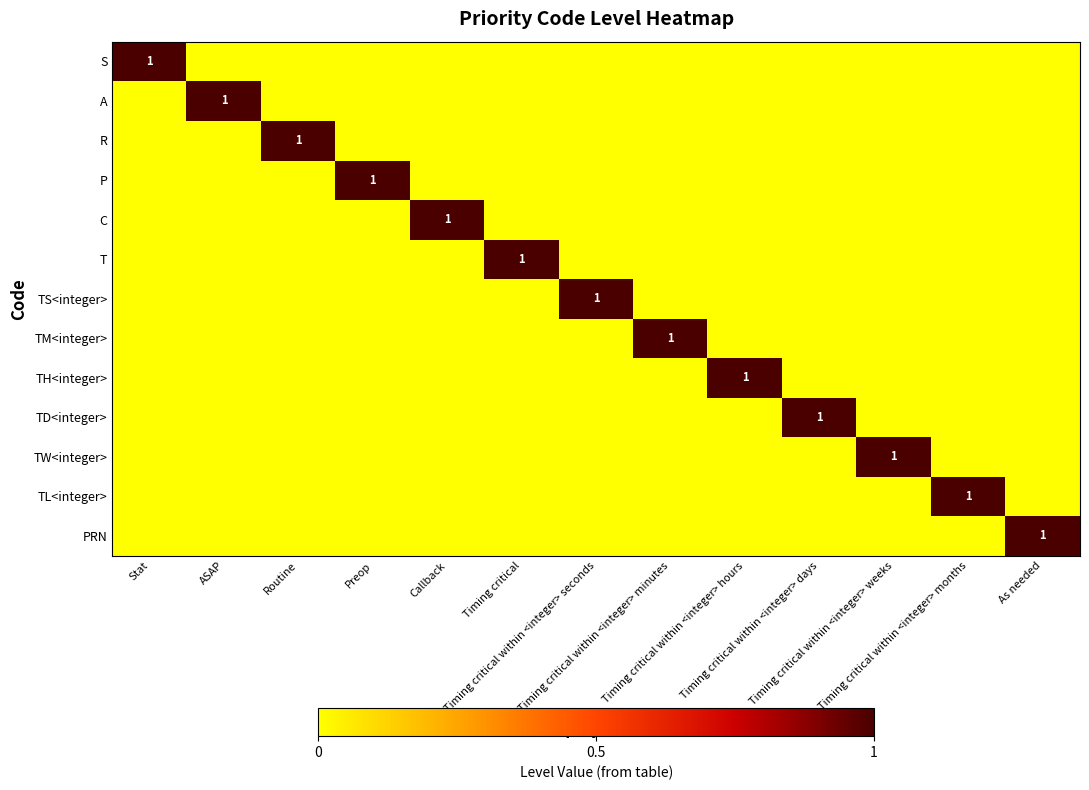

Which series has the widest spread of values?

S